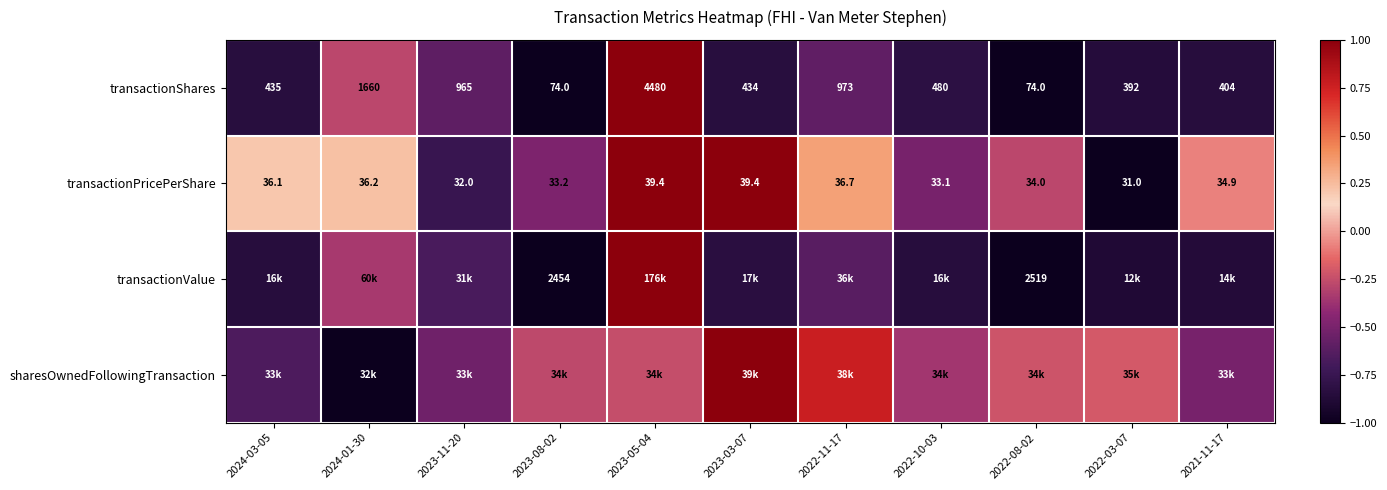

Is the value of transactionValue at 2023-08-02 greater than the value of transactionShares at 2022-11-17?

Yes